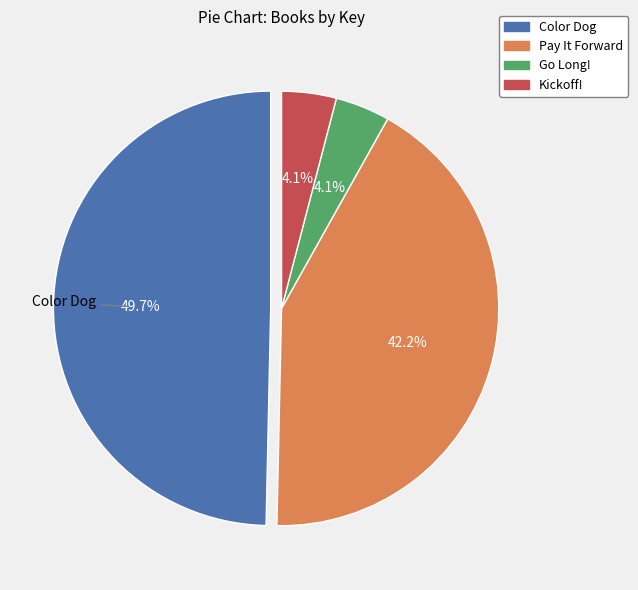

To the nearest percent, what is the average slice percentage?

25%